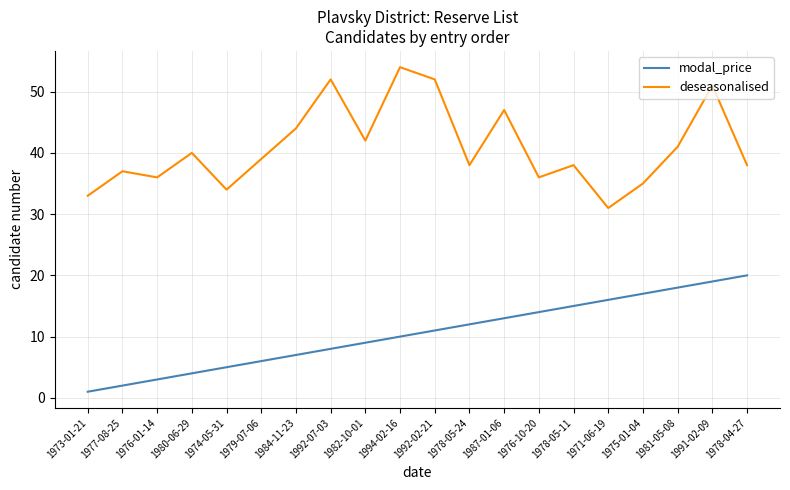

The deseasonalised series shows 54 at 1994-02-16. True or false?

True